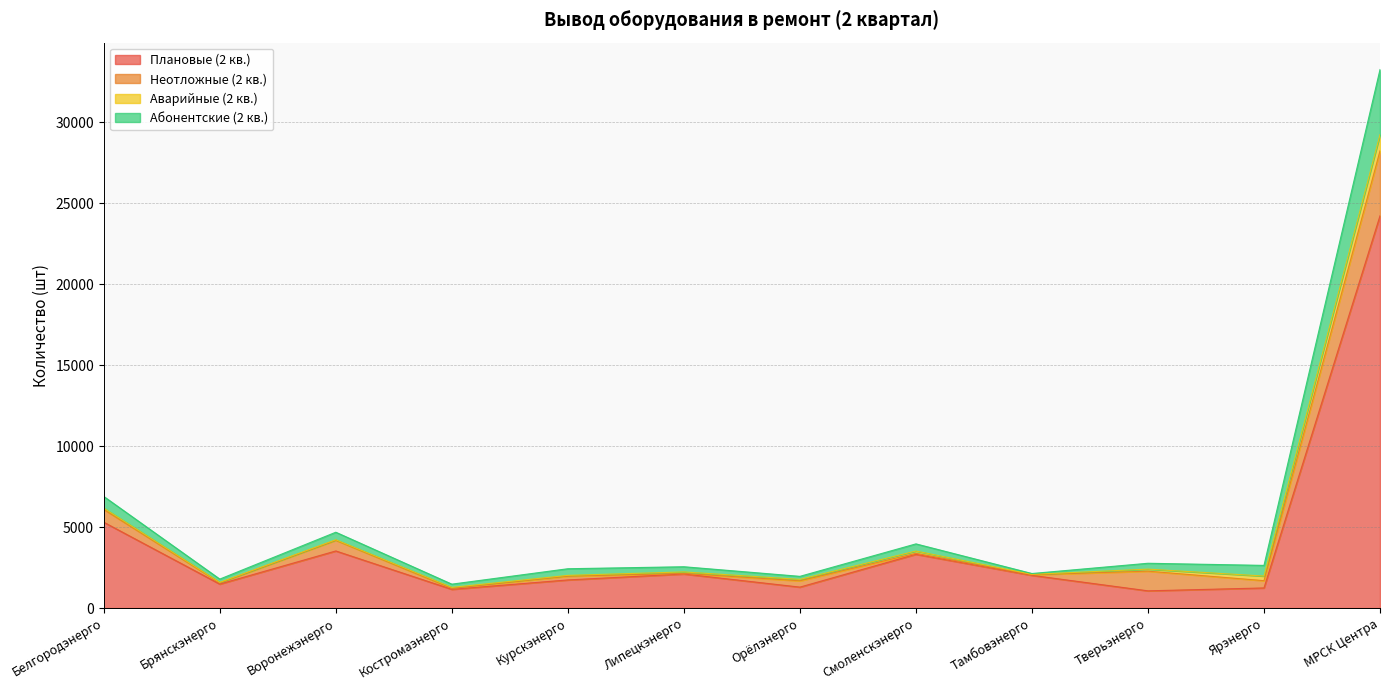

Is it true that Плановые (2 кв.) equals 34250 at МРСК Центра?

False